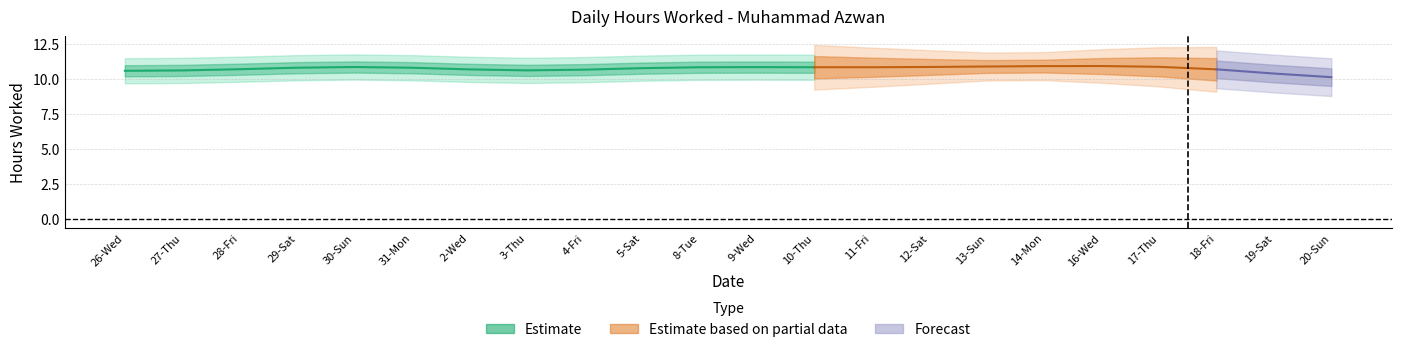

What is the label of the 12th point from the right?

8-Tue